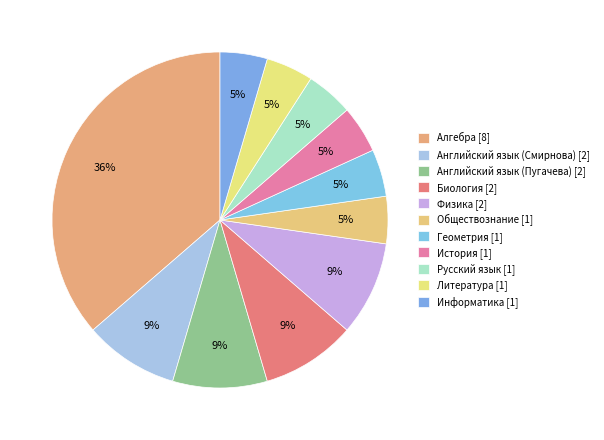

Count the number of slices in the pie.

11